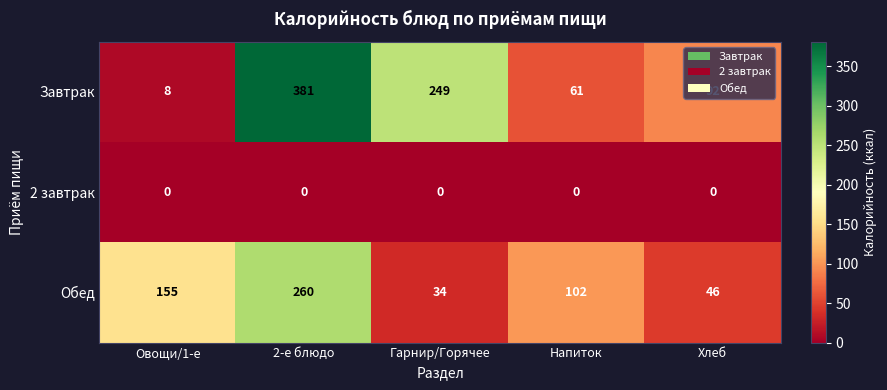

How many values in the Завтрак series are below 92?

2